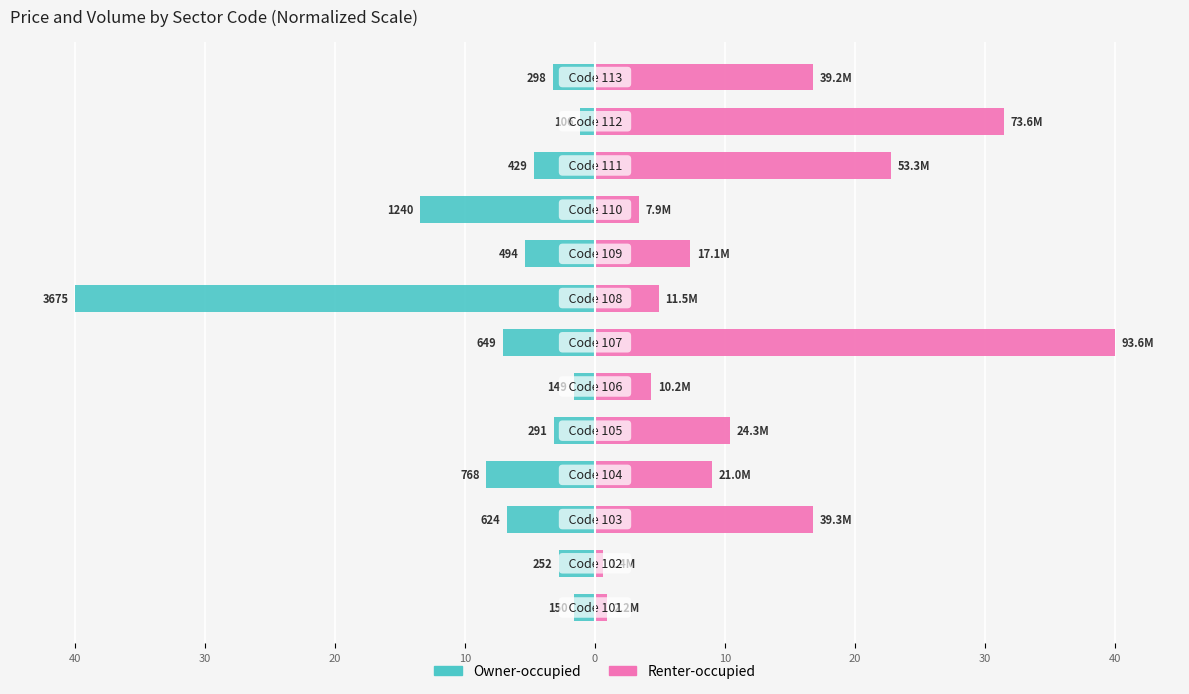

List the series in order of their overall mean, highest first.

Renter-occupied, Owner-occupied